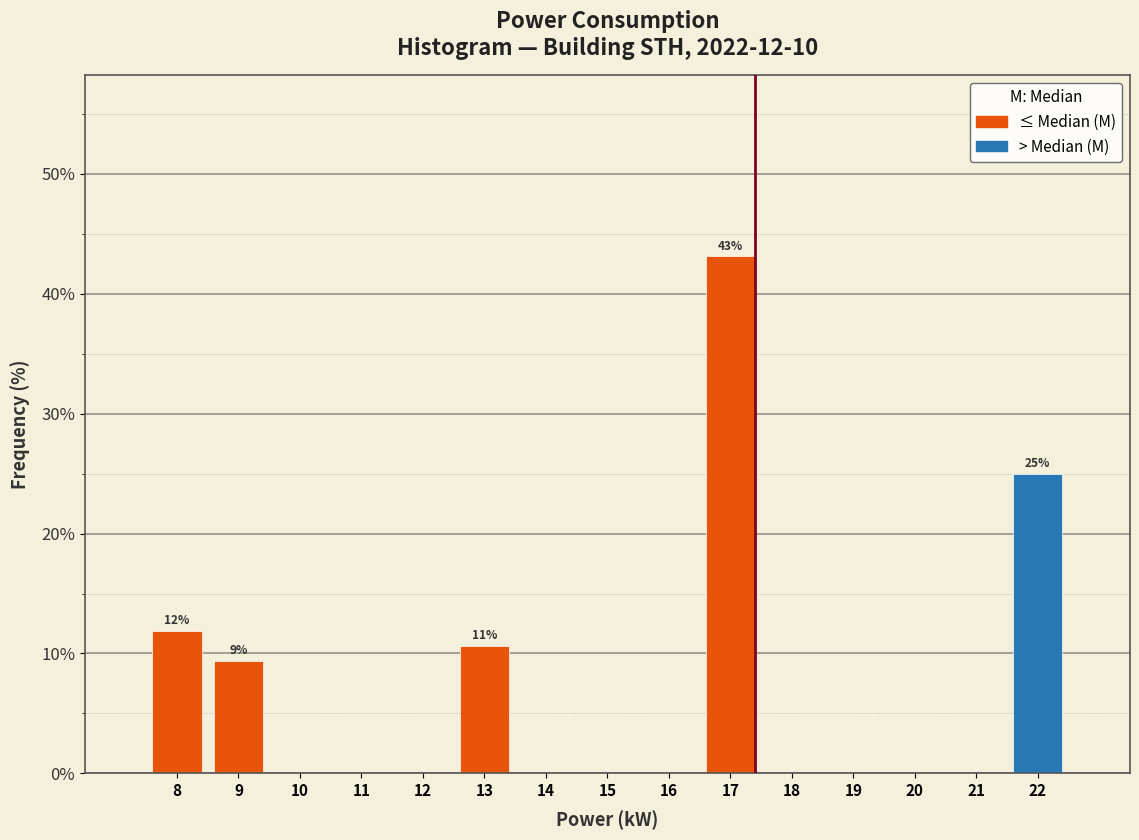

Over which range of the x-axis is the bar tallest?

16.5 to 17.5